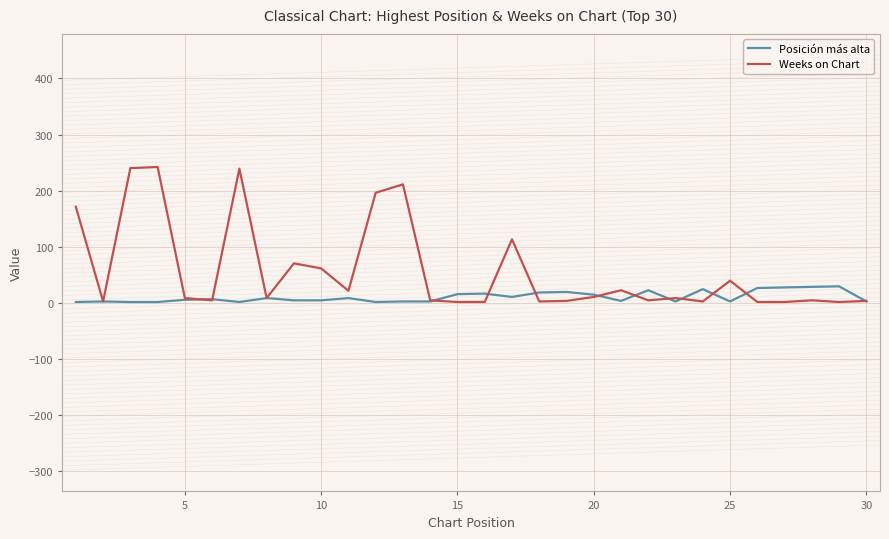

Which series has the largest total across all categories?

Weeks on Chart